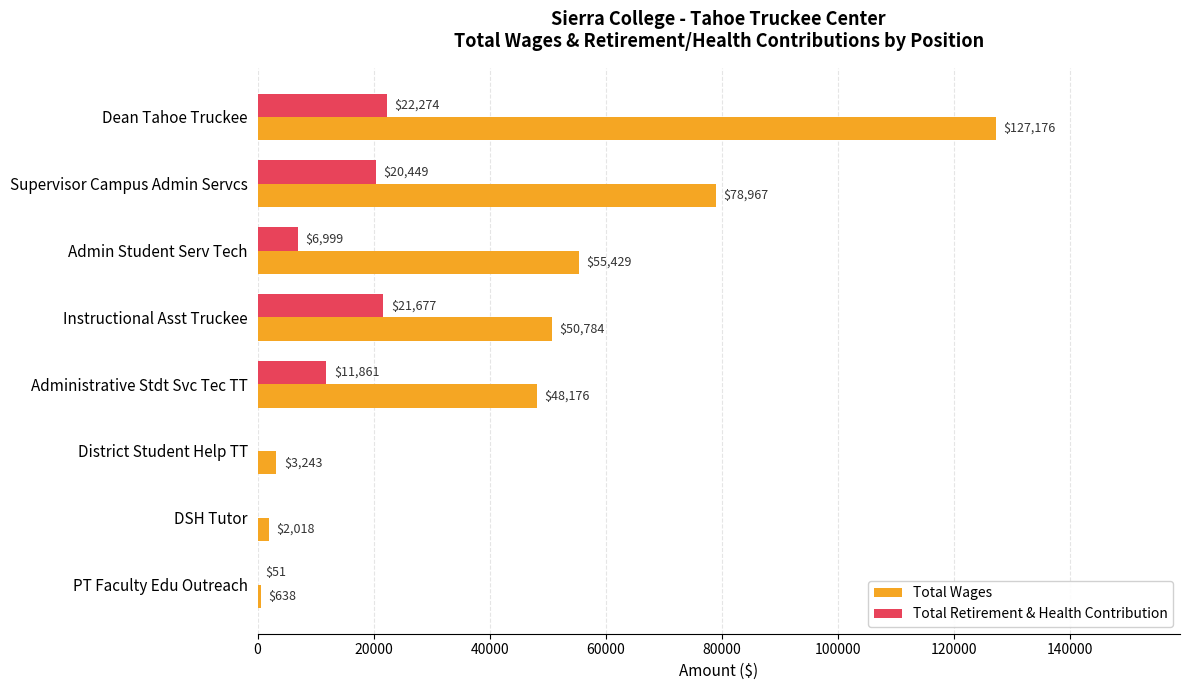

What is the sum of all Total Wages values?

366431